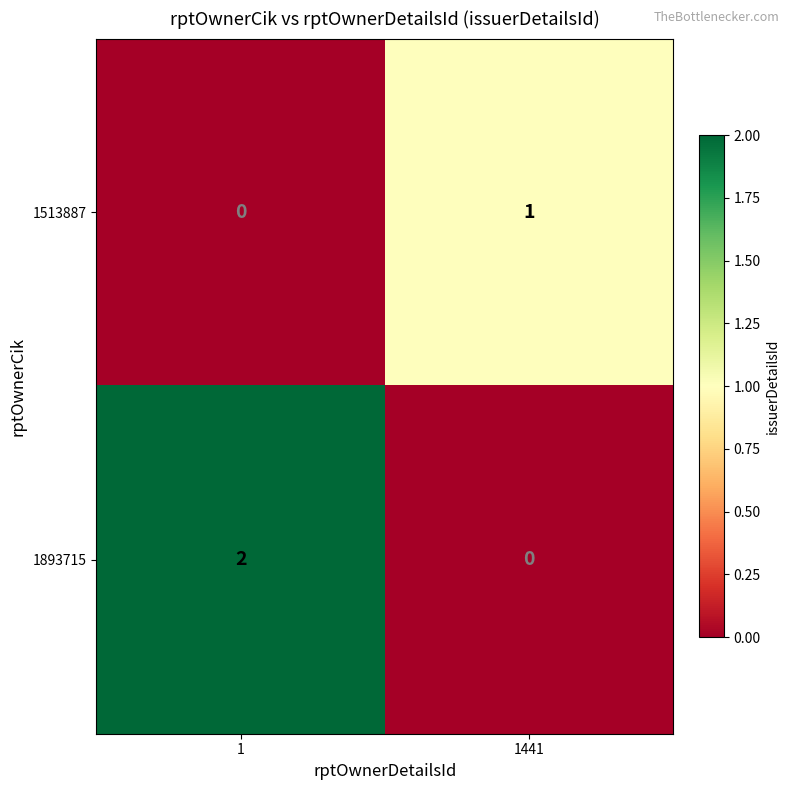

Is the value of 1513887 at 1 greater than the value of 1893715 at 1?

No